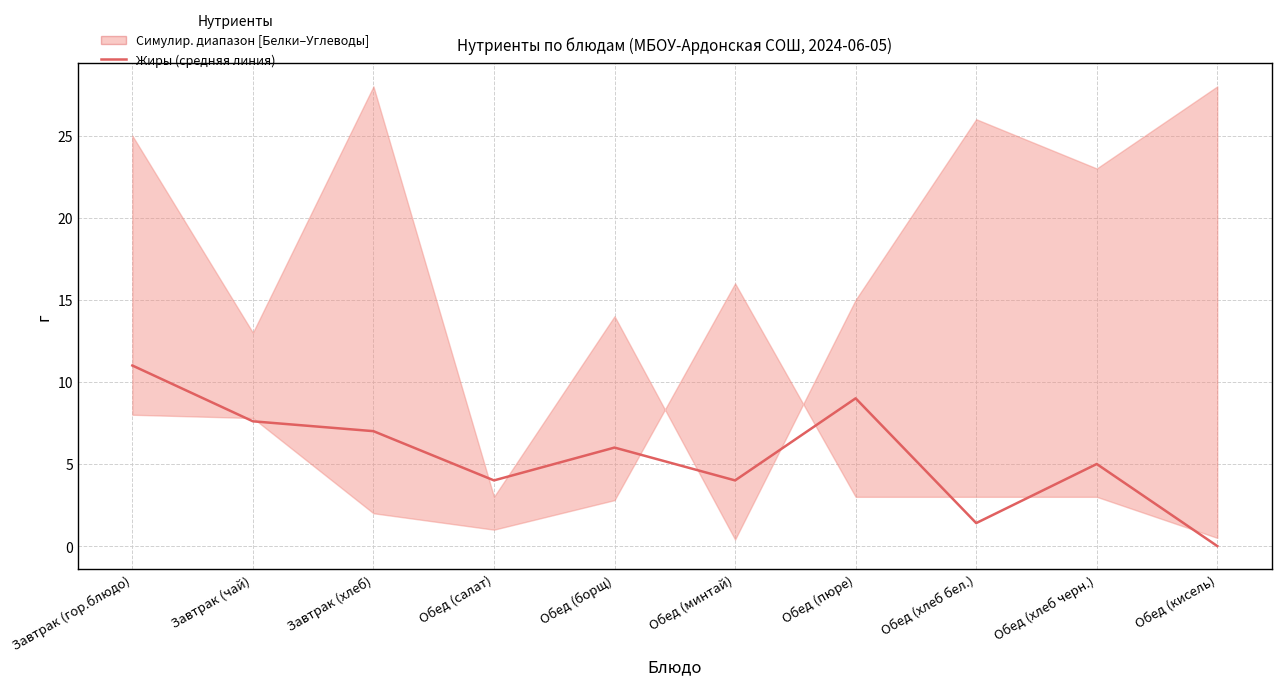

Where does the data first go above 6?

Завтрак (гор.блюдо)